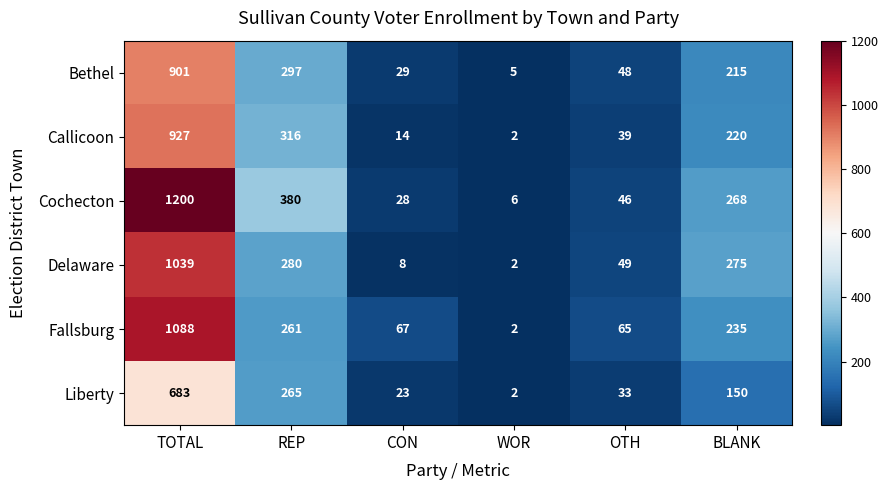

What is the total value across all series at OTH?

280